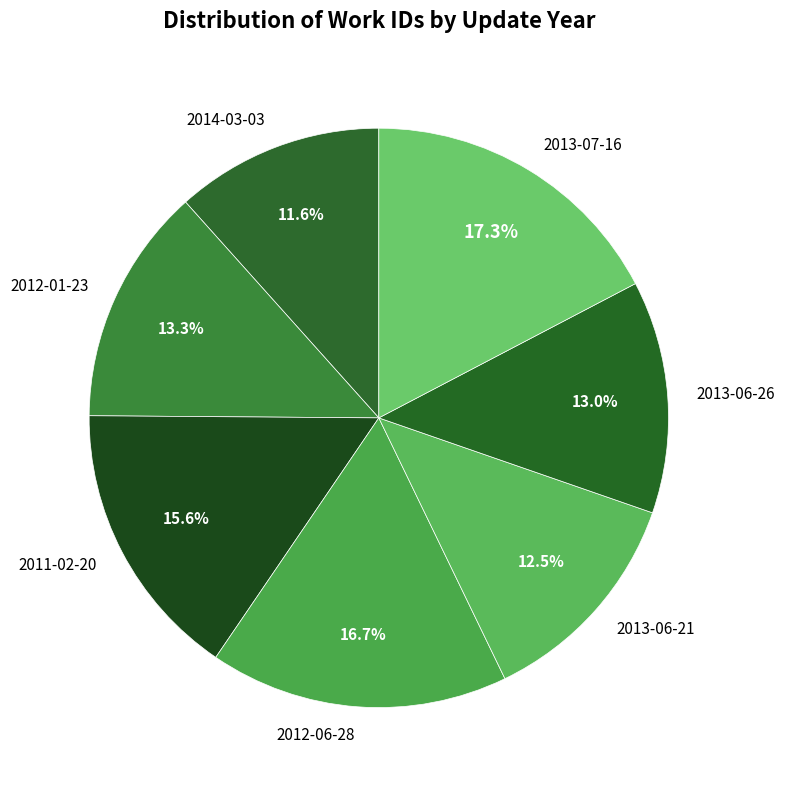

What is the smallest slice in the pie chart?

2014-03-03